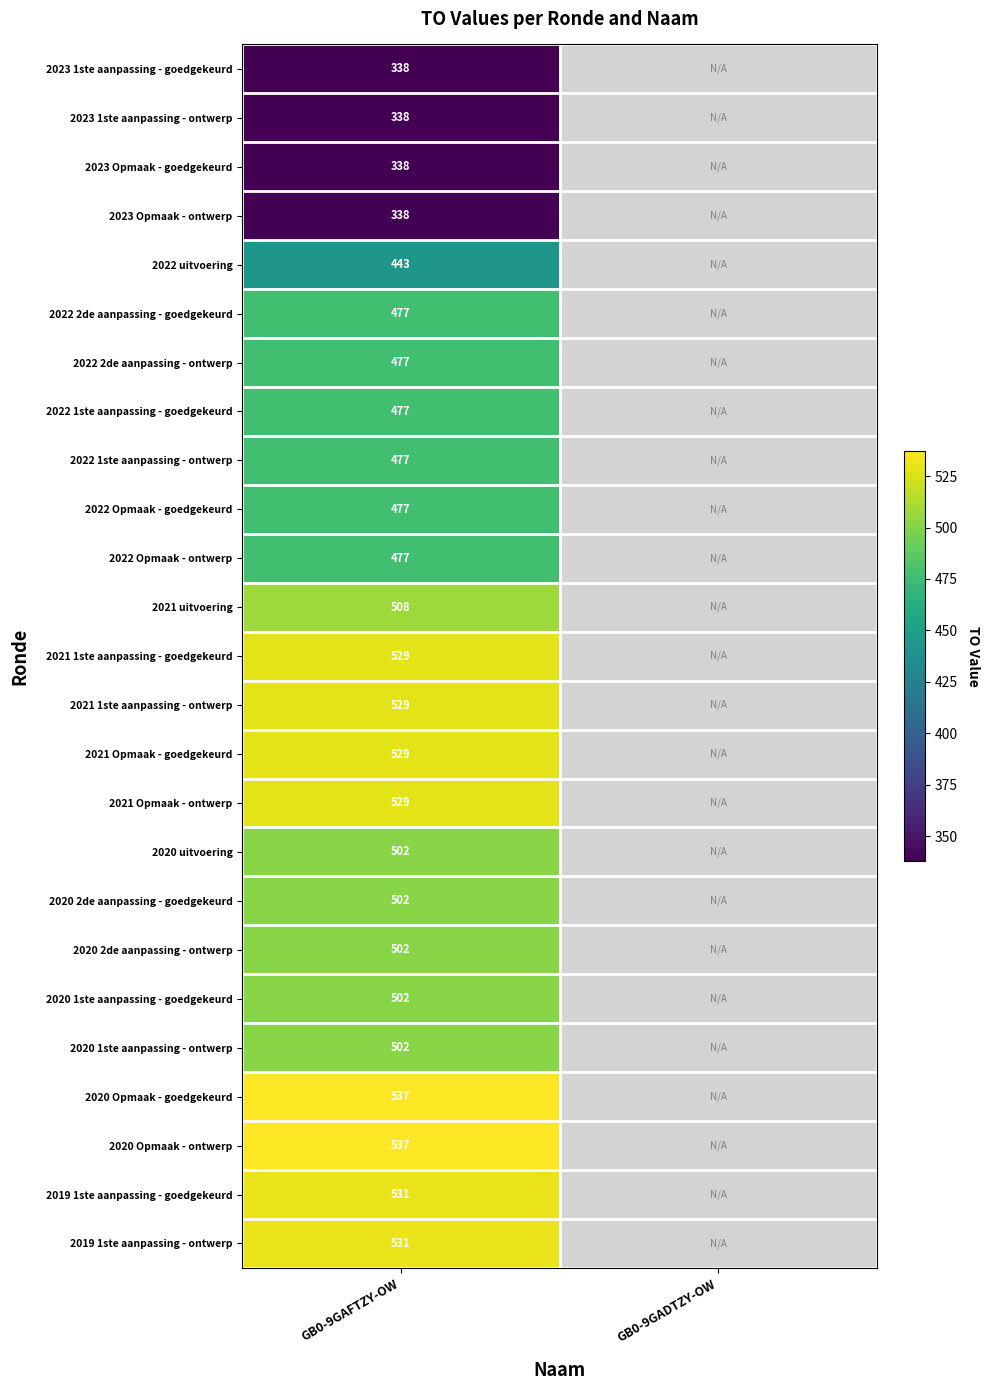

At how many categories does at least one series exceed 453?

1